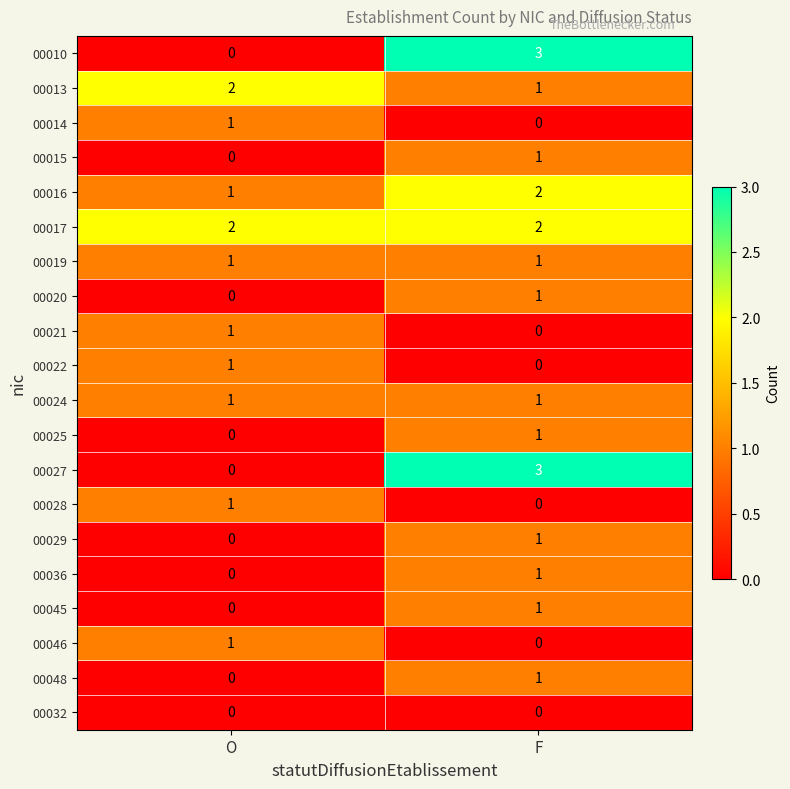

At how many categories does at least one series exceed 1?

2